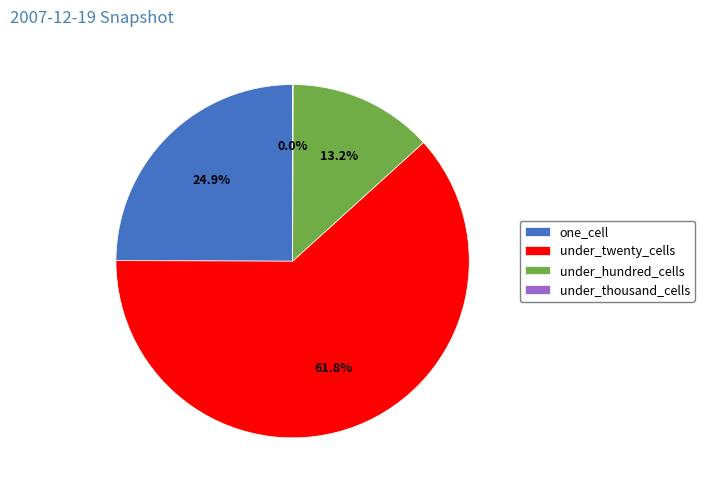

What is the ratio of the value at under_hundred_cells to the value at under_twenty_cells?

0.2